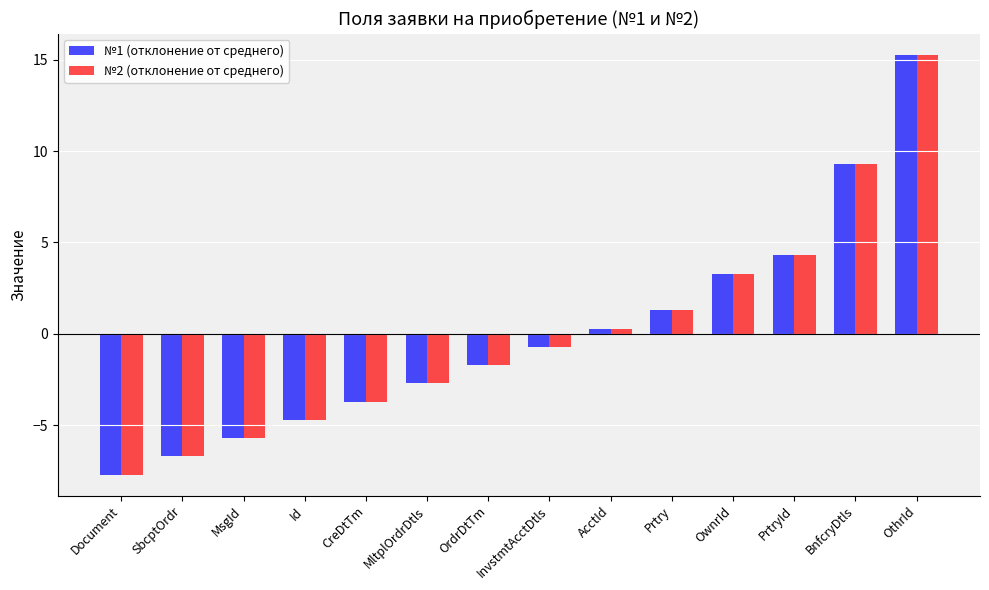

Reading left to right, transcribe all the data shown in this chart.

№1 (отклонение от среднего): Document=-7.7	SbcptOrdr=-6.7	MsgId=-5.7	Id=-4.7	CreDtTm=-3.7	MltplOrdrDtls=-2.7	OrdrDtTm=-1.7	InvstmtAcctDtls=-0.7	AcctId=0.3	Prtry=1.3	OwnrId=3.3	PrtryId=4.3	BnfcryDtls=9.3	OthrId=15.3
№2 (отклонение от среднего): Document=-7.7	SbcptOrdr=-6.7	MsgId=-5.7	Id=-4.7	CreDtTm=-3.7	MltplOrdrDtls=-2.7	OrdrDtTm=-1.7	InvstmtAcctDtls=-0.7	AcctId=0.3	Prtry=1.3	OwnrId=3.3	PrtryId=4.3	BnfcryDtls=9.3	OthrId=15.3